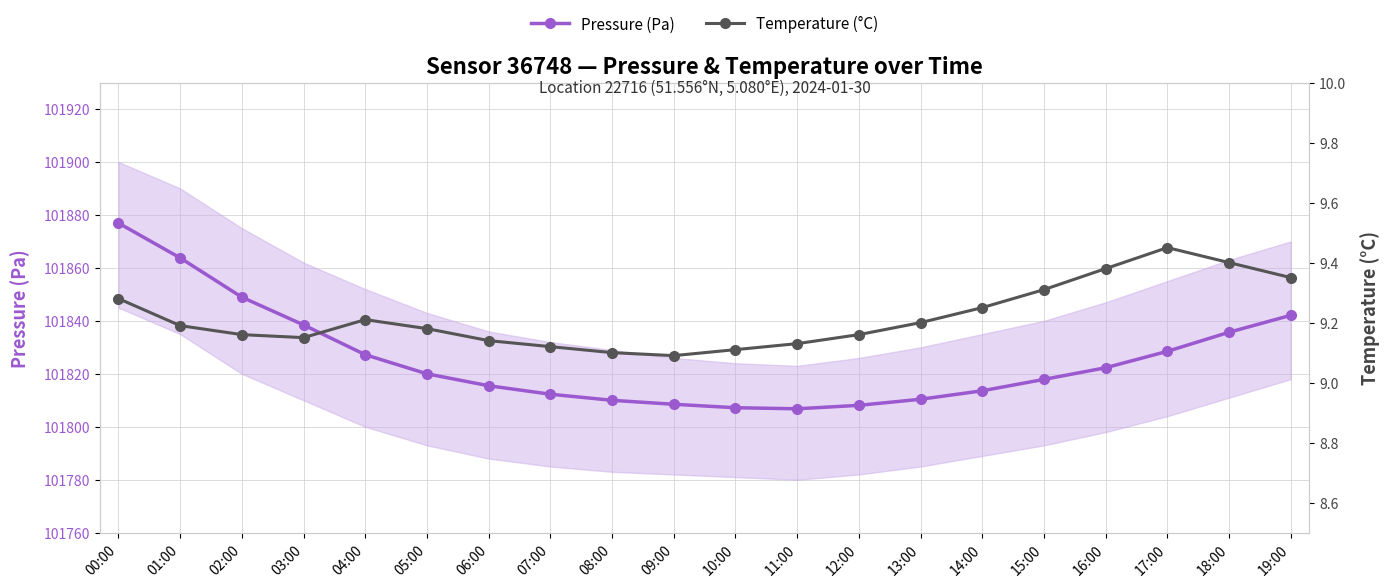

What is the spread (max minus min) of values at 12:00?

101798.9